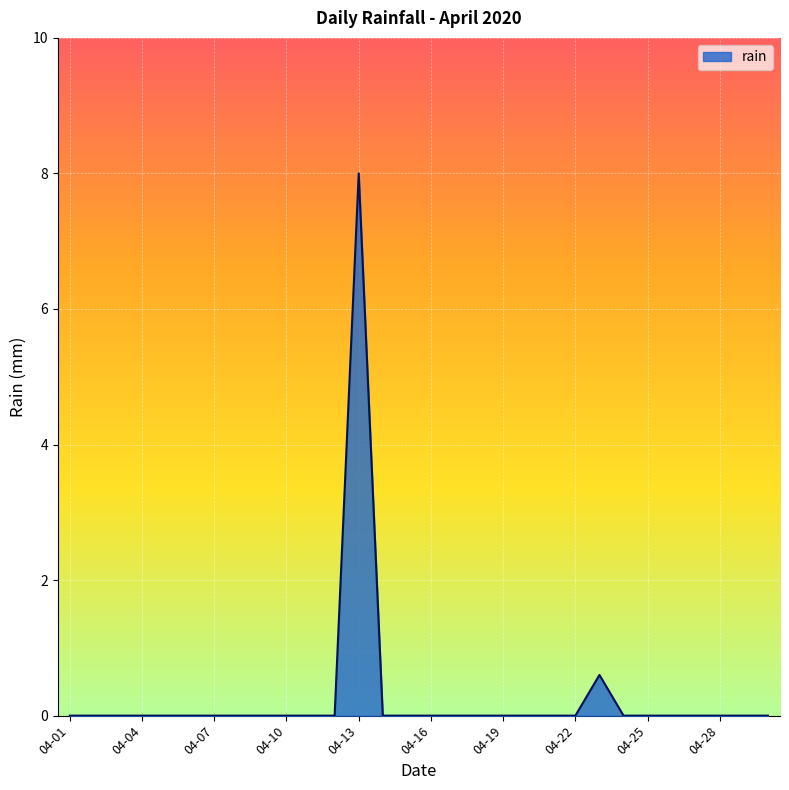

What is the difference between the maximum and minimum values?

8.0